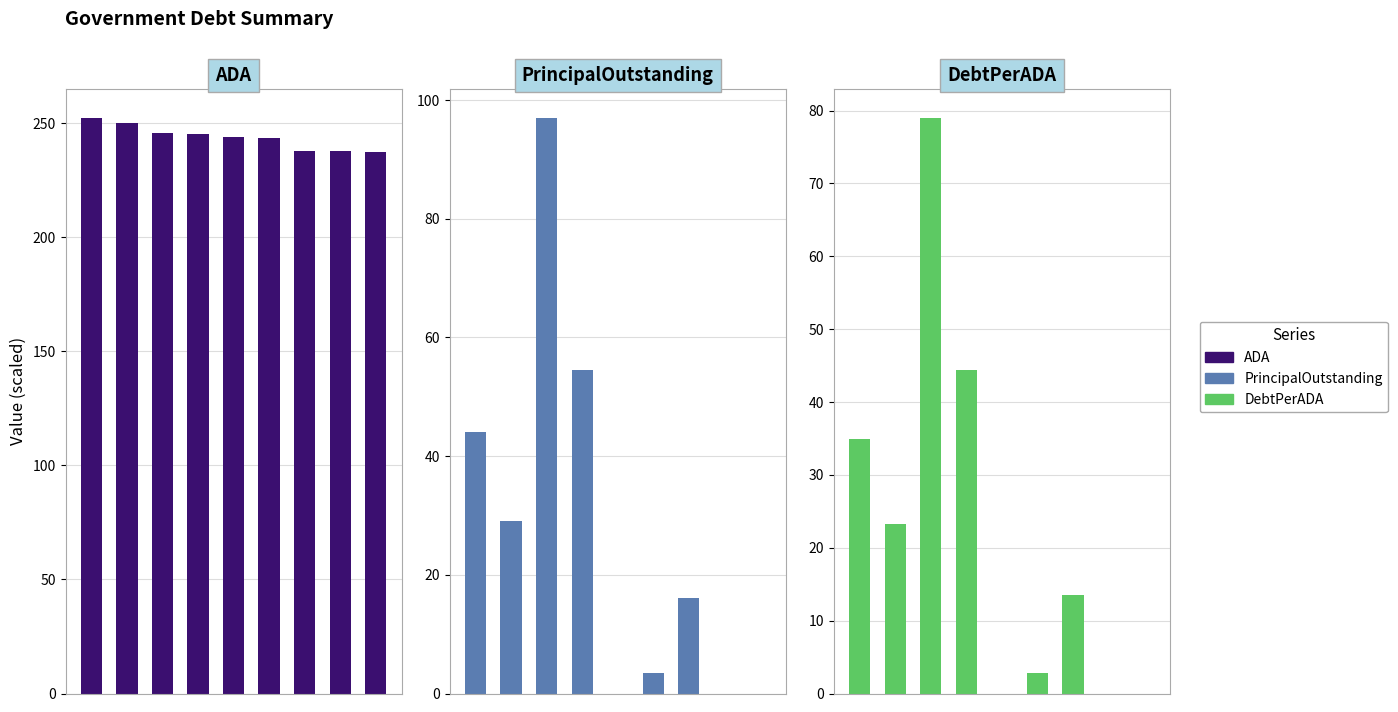

True or false: PrincipalOutstanding has a value of 0.0 at 8.

True